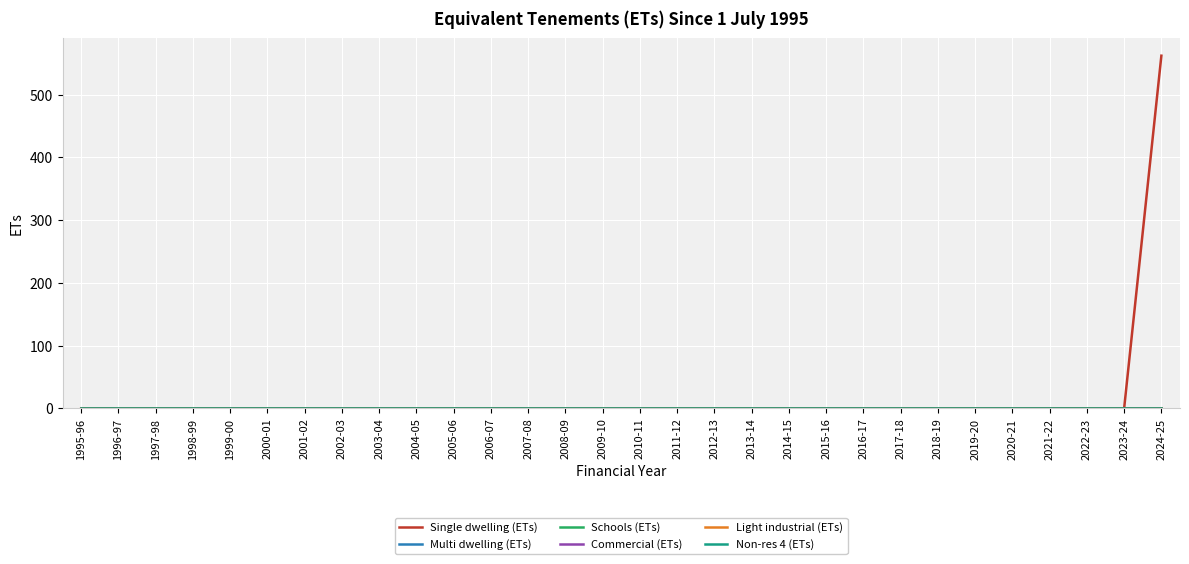

Does the chart have visible grid lines?

Yes